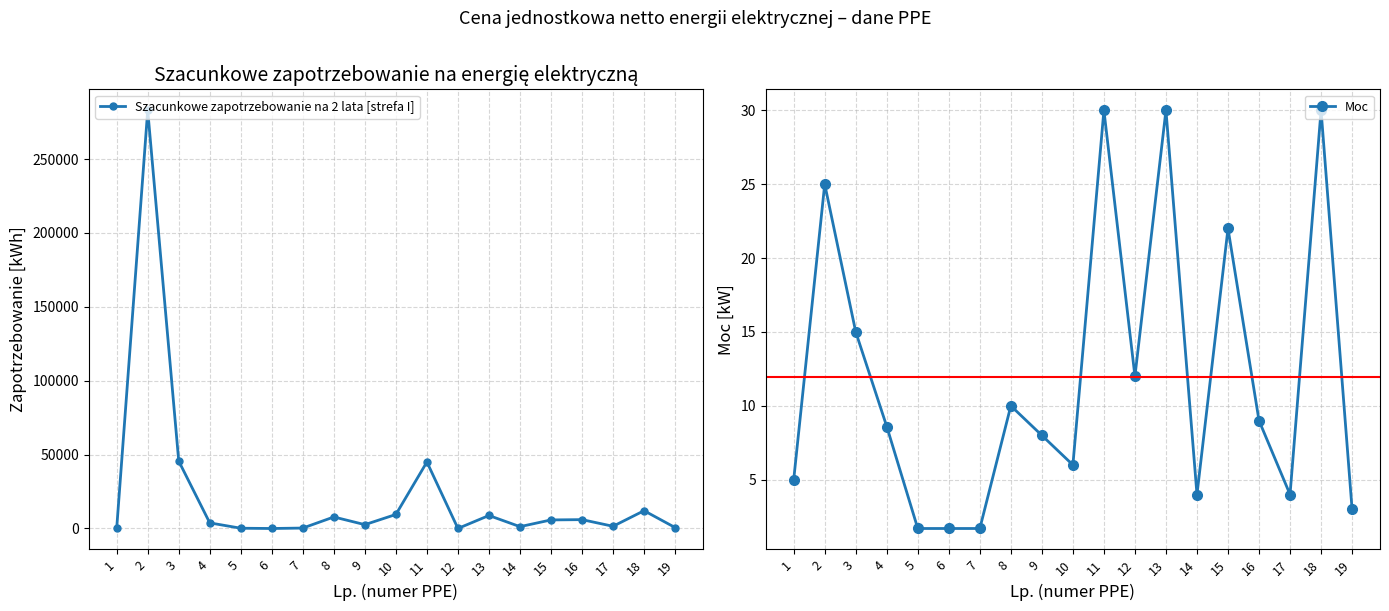

What is the difference between the highest and lowest values at 1?

135.0